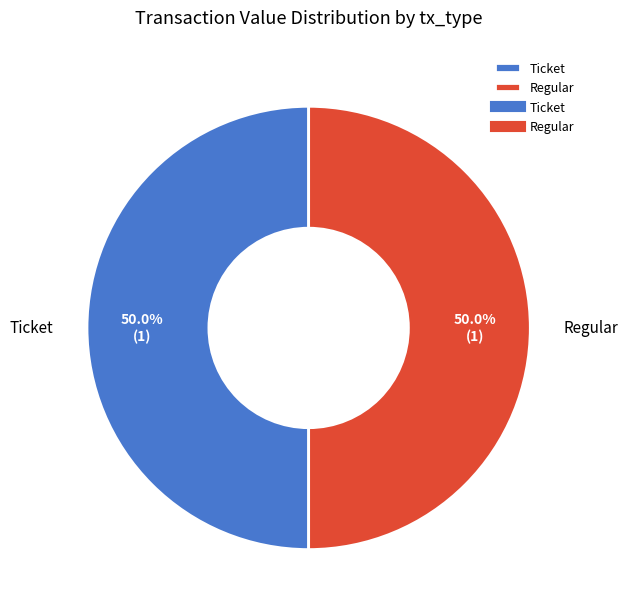

Combined, what portion of the pie is Ticket and Regular?

100.0%